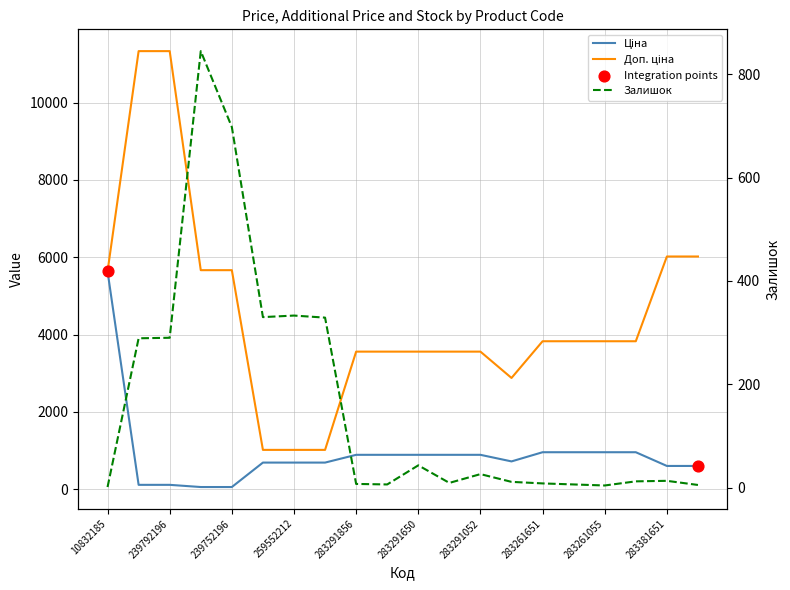

Which series has the largest total across all categories?

Доп. ціна